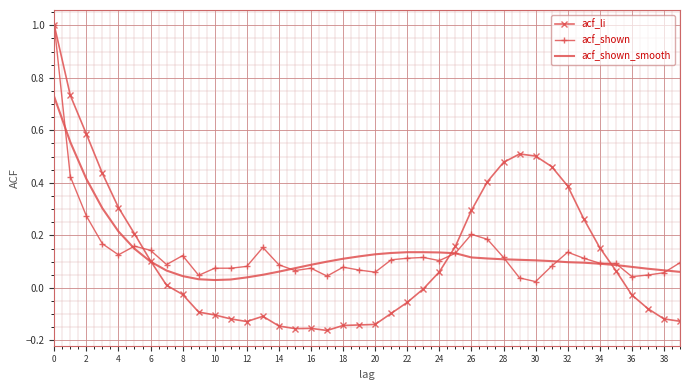

Which series ends up on top after the final intersection of acf_li and acf_shown_smooth?

acf_shown_smooth